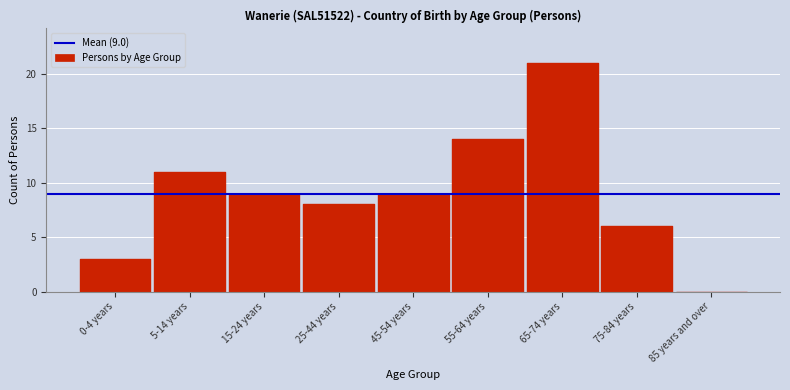

Reading left to right, extract all data points from this chart.

0-4 years=3	5-14 years=11	15-24 years=9	25-44 years=8	45-54 years=9	55-64 years=14	65-74 years=21	75-84 years=6	85 years and over=0